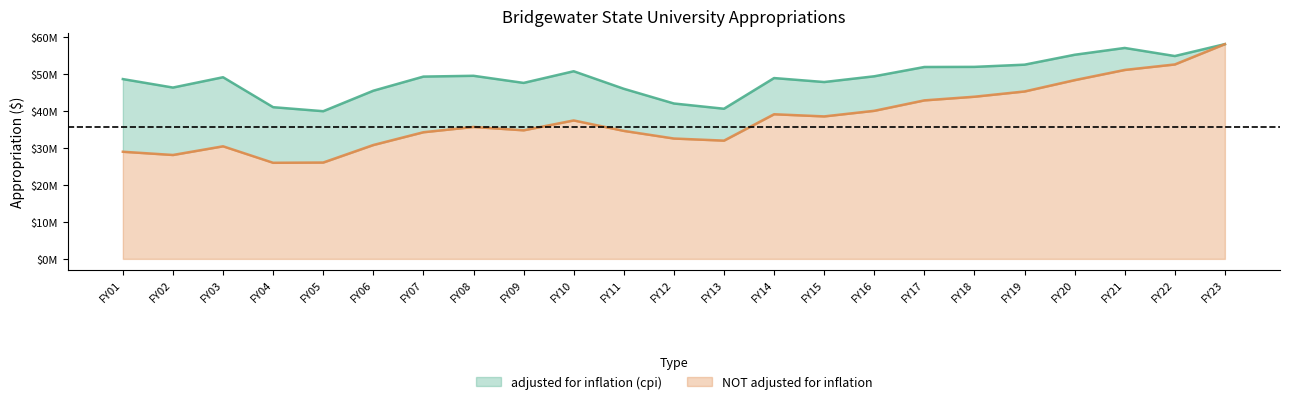

What is the sum of all adjusted for inflation (cpi) values?

1124492726